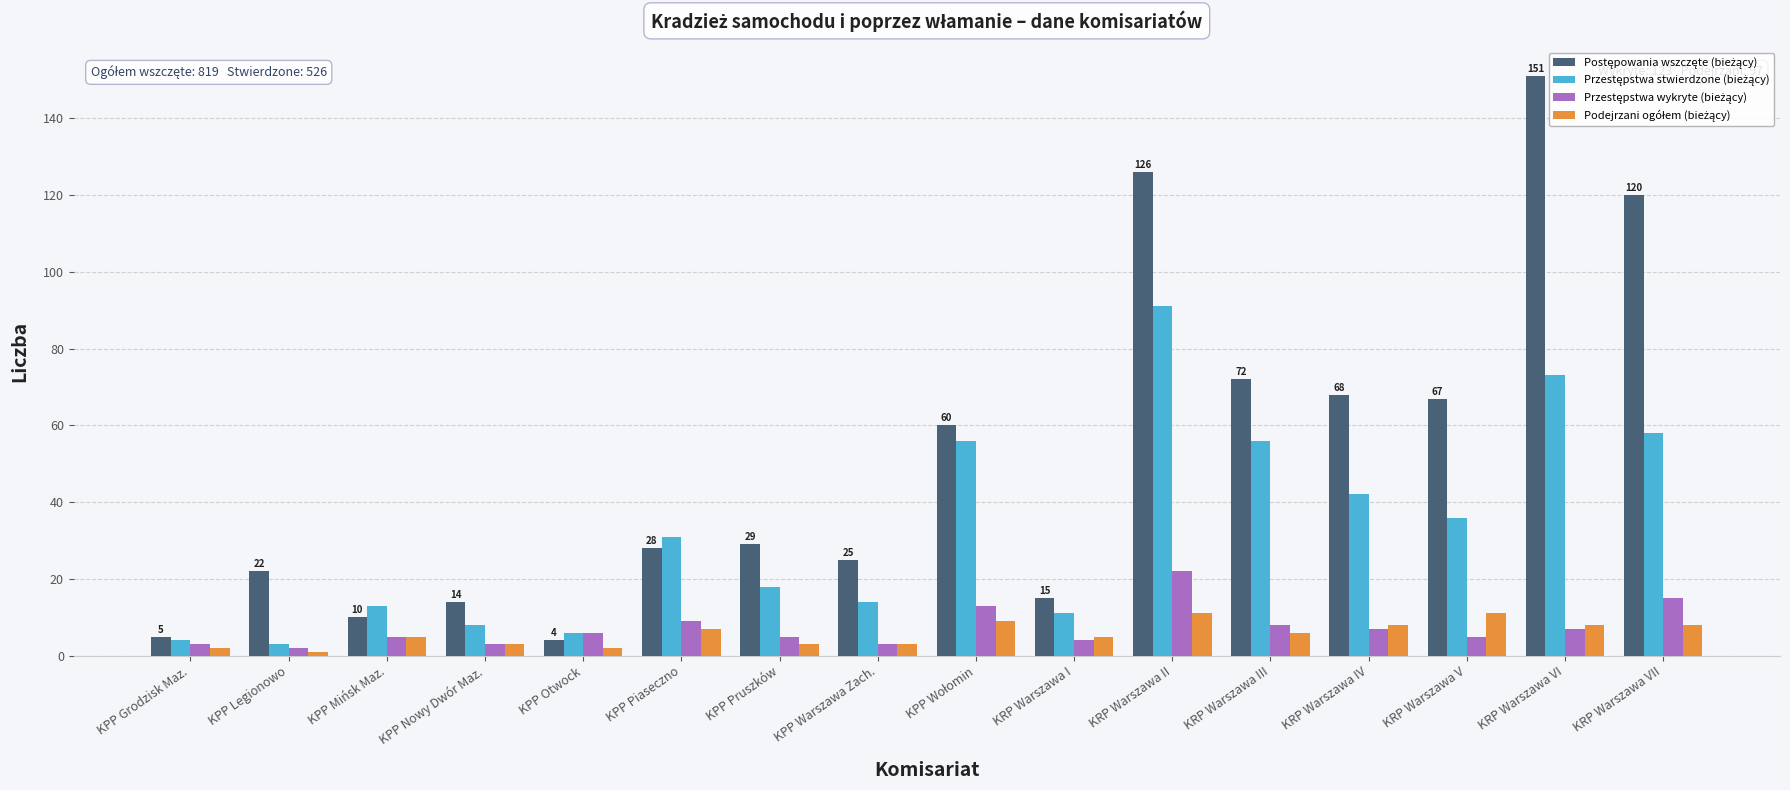

What is the greatest value displayed?

151